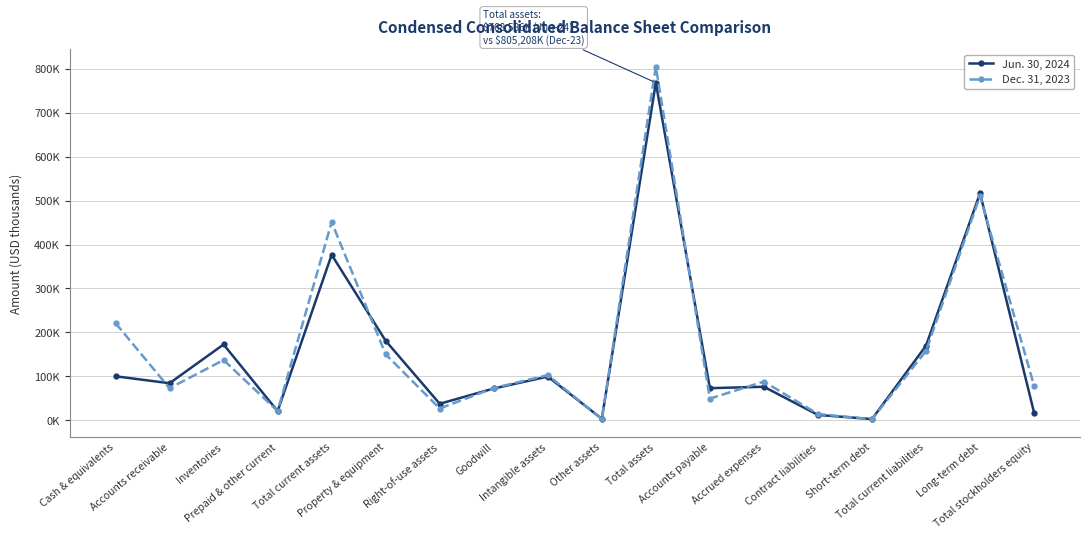

Reading left to right, transcribe all the data shown in this chart.

Jun. 30, 2024: Cash & equivalents=99828	Accounts receivable=83985	Inventories=172314	Prepaid & other current=20478	Total current assets=376605	Property & equipment=180614	Right-of-use assets=37178	Goodwill=72008	Intangible assets=99152	Other assets=3029	Total assets=768586	Accounts payable=72739	Accrued expenses=75925	Contract liabilities=11775	Short-term debt=2289	Total current liabilities=169451	Long-term debt=516881	Total stockholders equity=17111
Dec. 31, 2023: Cash & equivalents=220970	Accounts receivable=72613	Inventories=136842	Prepaid & other current=20666	Total current assets=451091	Property & equipment=149835	Right-of-use assets=26410	Goodwill=73003	Intangible assets=102451	Other assets=2418	Total assets=805208	Accounts payable=48985	Accrued expenses=87712	Contract liabilities=13910	Short-term debt=1808	Total current liabilities=157574	Long-term debt=511035	Total stockholders equity=78116